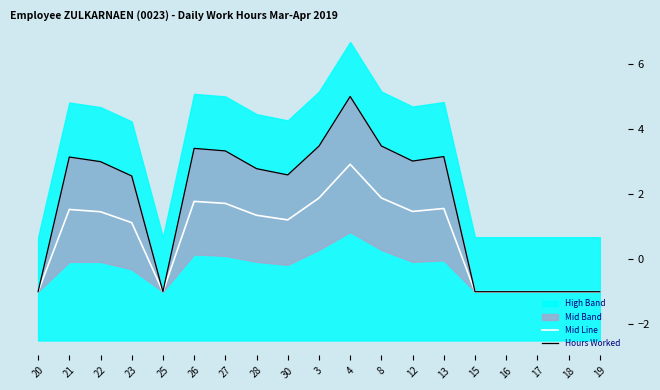

Between 20 and 4, which is larger?

4